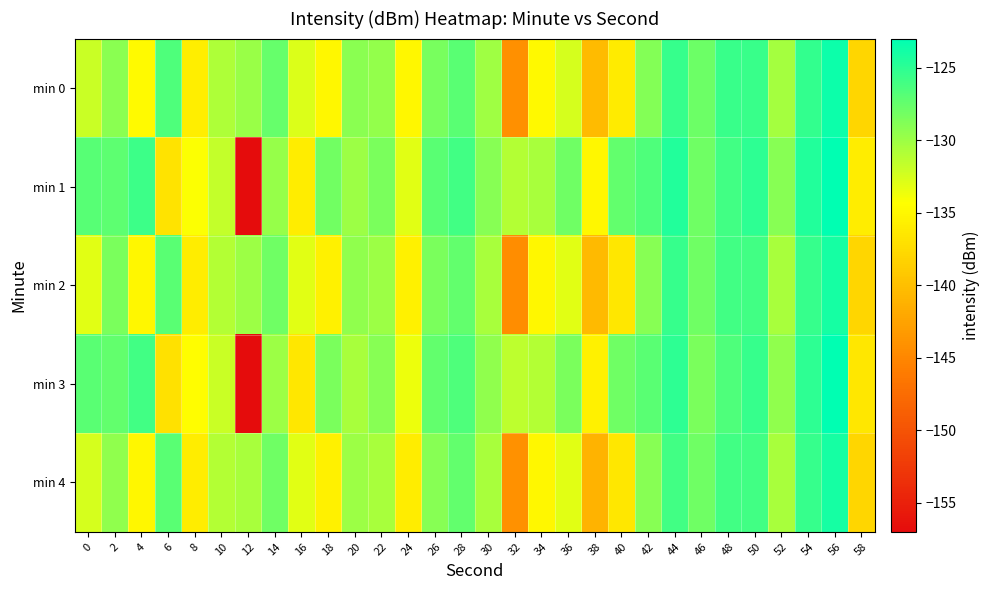

What is the spread (max minus min) of values at 36?

5.0